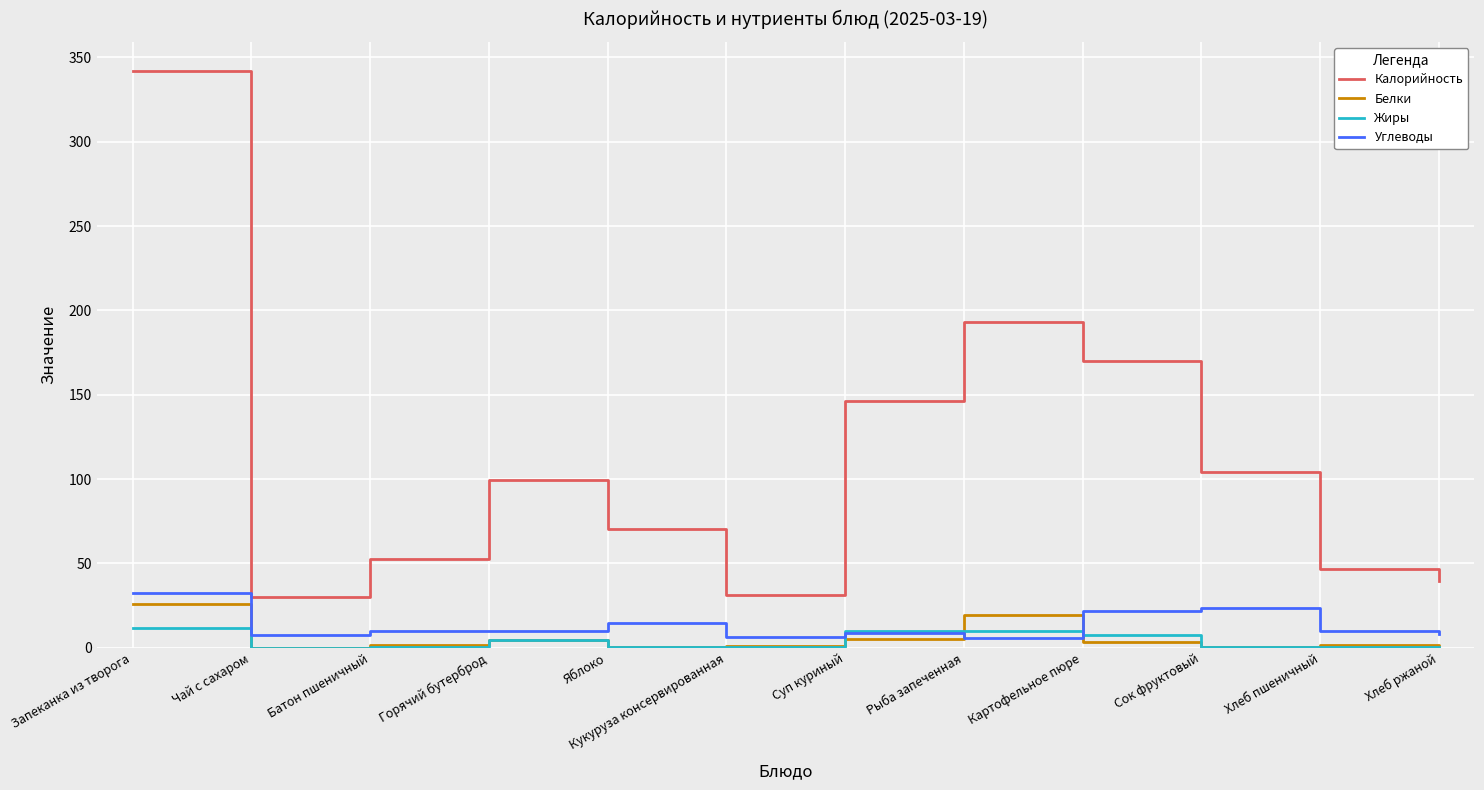

At how many categories does at least one series exceed 267?

1